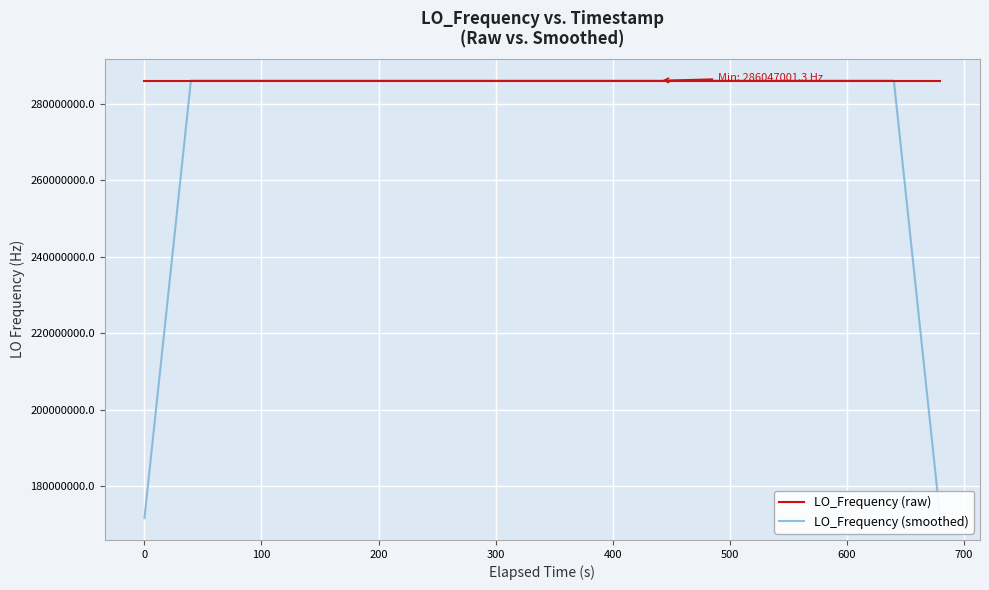

What is the value of the LO_Frequency (raw) point at the 13th from the left?

286047017.4